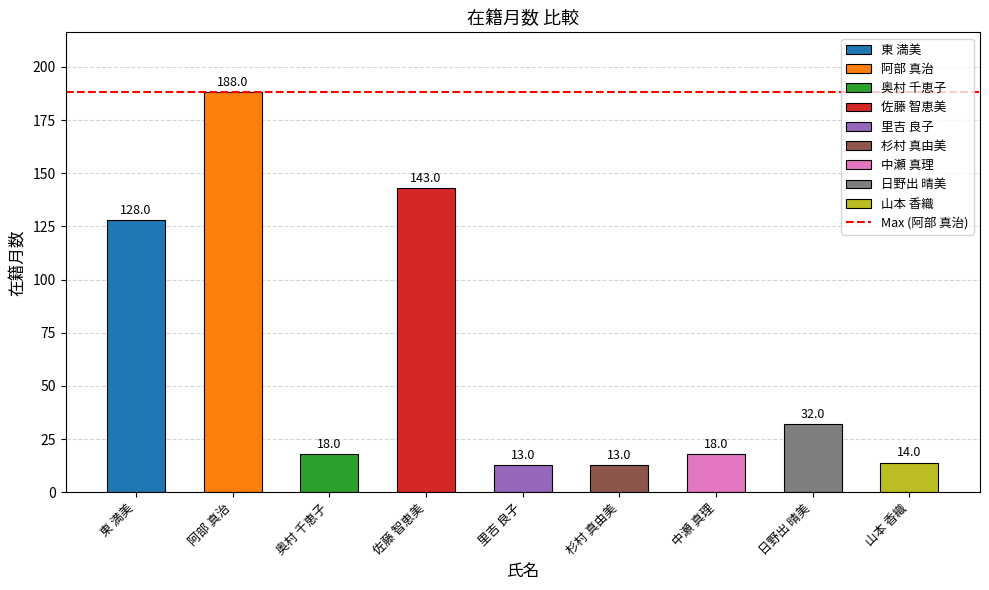

Is it true that the value at 阿部 真治 is 318?

False